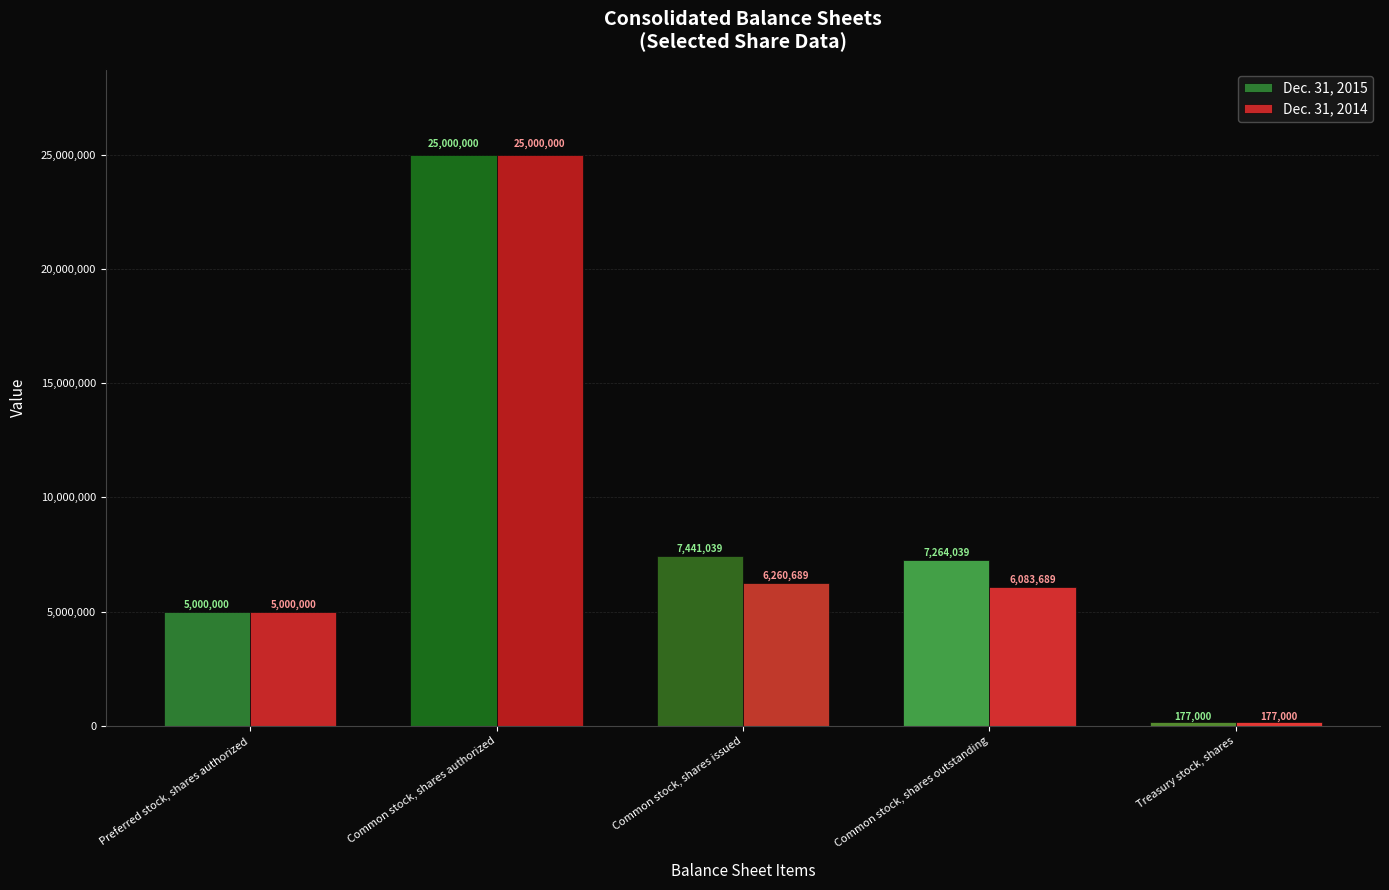

Reading left to right, transcribe all the data shown in this chart.

Dec. 31, 2015: Preferred stock, shares authorized=5000000	Common stock, shares authorized=25000000	Common stock, shares issued=7441039	Common stock, shares outstanding=7264039	Treasury stock, shares=177000
Dec. 31, 2014: Preferred stock, shares authorized=5000000	Common stock, shares authorized=25000000	Common stock, shares issued=6260689	Common stock, shares outstanding=6083689	Treasury stock, shares=177000